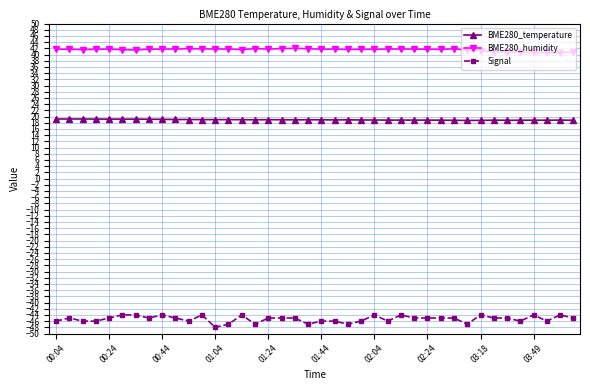

At how many categories does at least one series exceed 14?

40